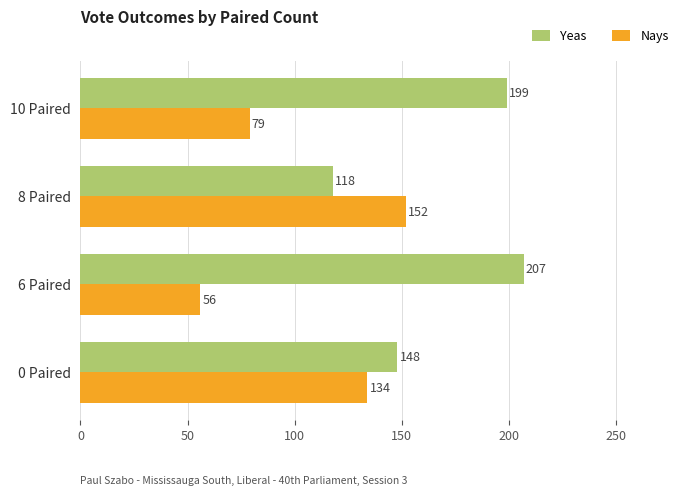

Which series has the largest total across all categories?

Yeas